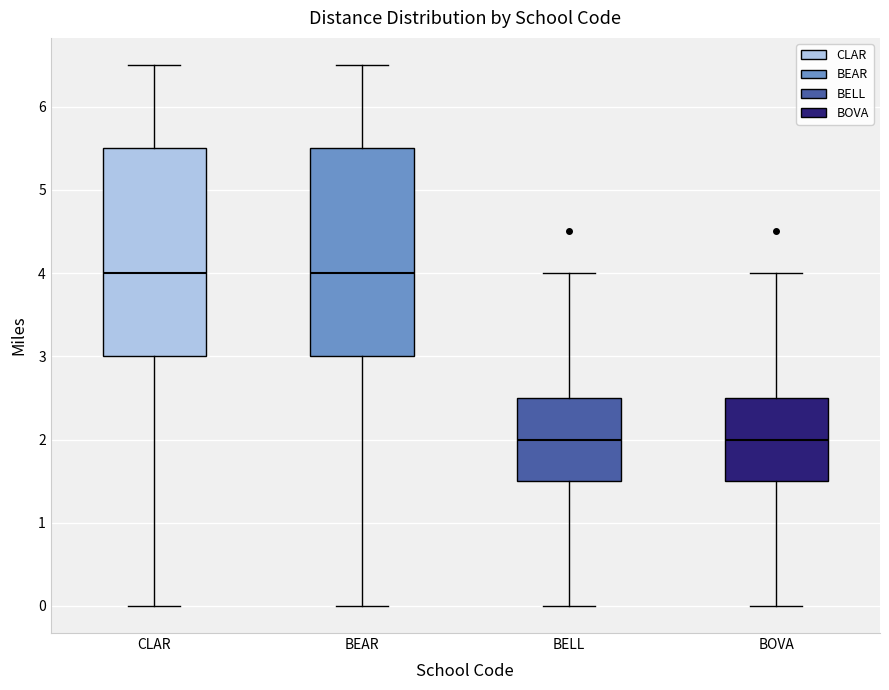

Reading left to right, transcribe this box plot: for each box, give where its median line is, the range the box spans, and where its two whiskers end, as read against the y-axis. The values are not printed on the chart, so give them approximately, as read against the axis.

CLAR: median 4.0, box 3.0 to 5.5, whiskers 0.0 to 6.5
BEAR: median 4.0, box 3.0 to 5.5, whiskers 0.0 to 6.5
BELL: median 2.0, box 1.5 to 2.5, whiskers 0.0 to 4.0
BOVA: median 2.0, box 1.5 to 2.5, whiskers 0.0 to 4.0